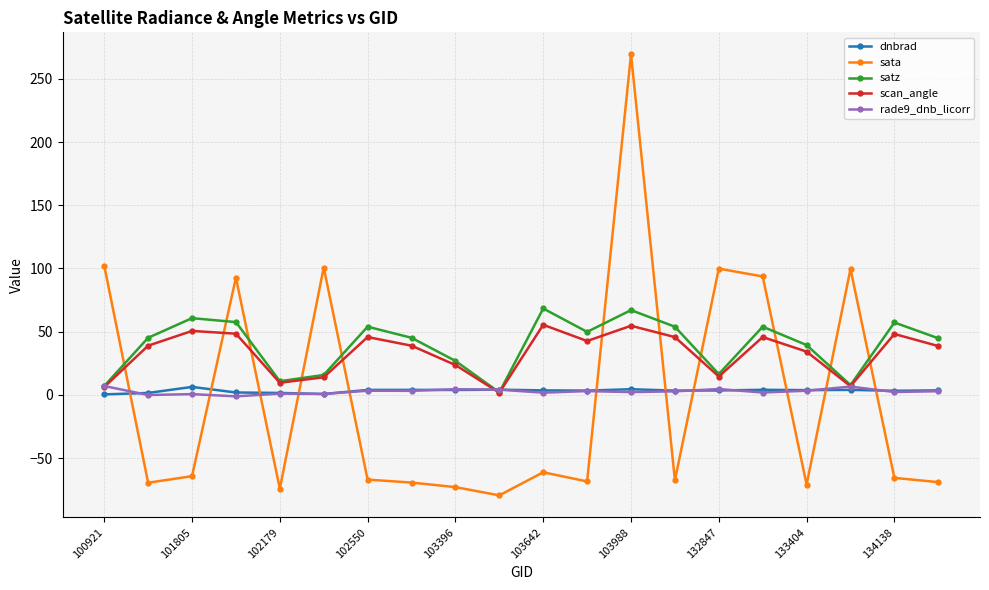

True or false: sata and rade9_dnb_licorr intersect in this chart.

True